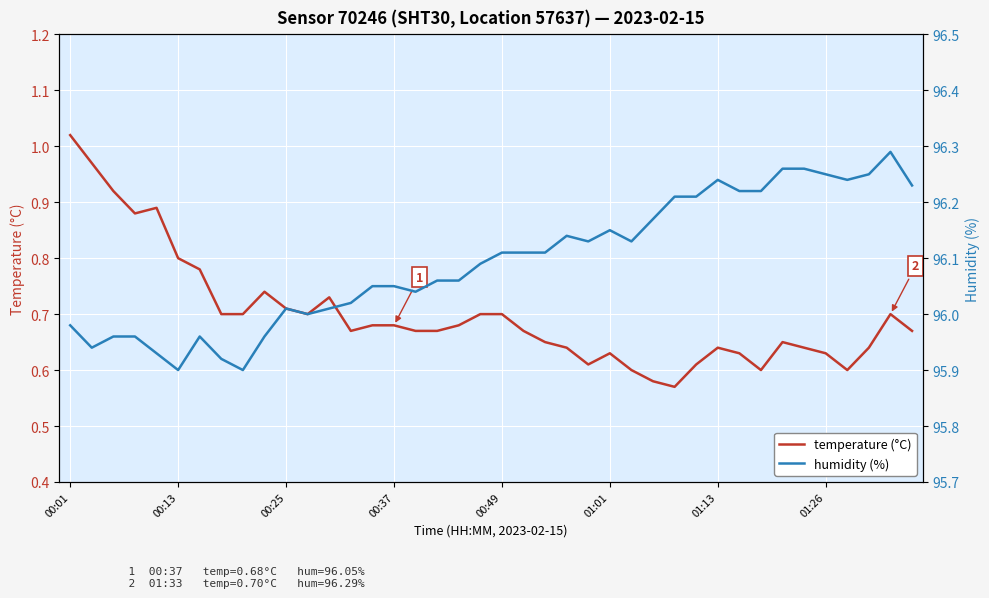

List the series in order of their peak value, highest first.

humidity (%), temperature (°C)